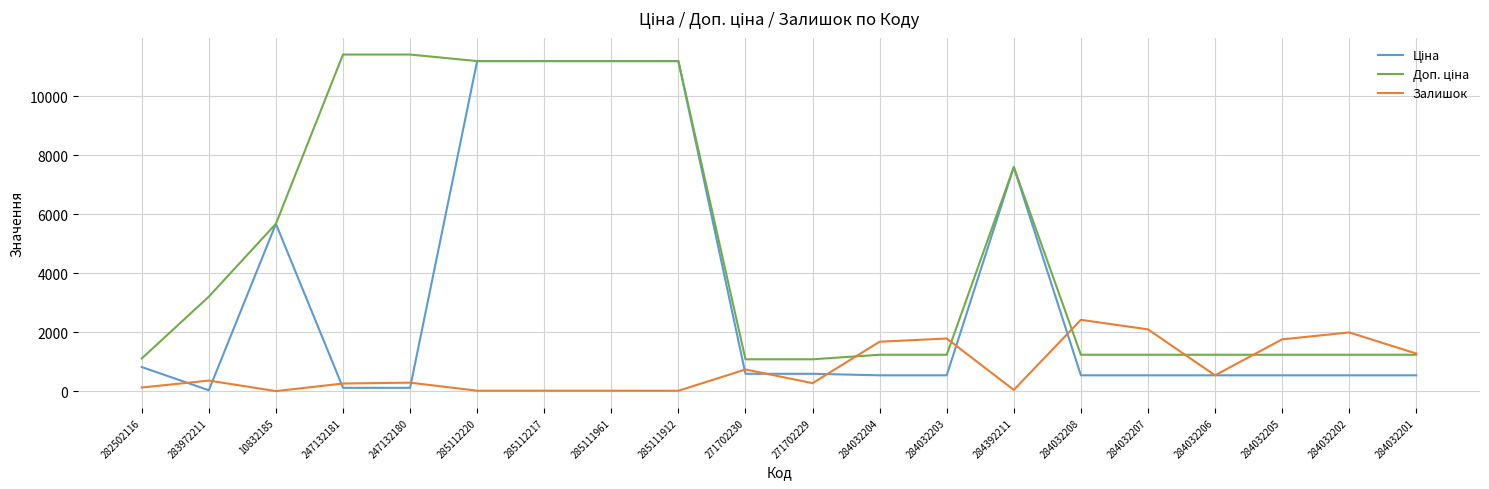

Which series changed the most between 284032204 and 284032206?

Залишок